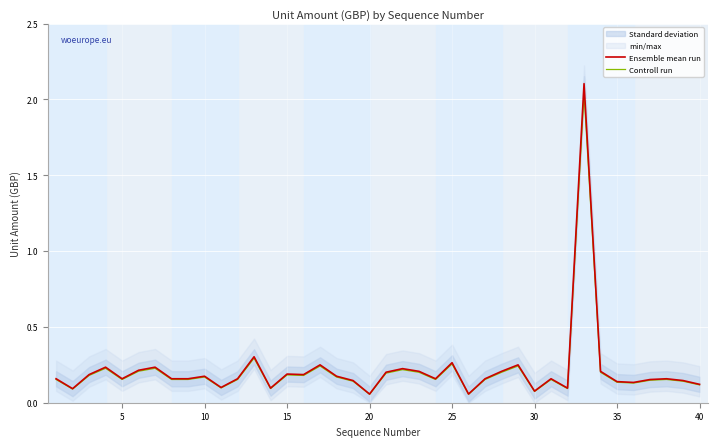

True or false: Controll run and Ensemble mean run intersect in this chart.

False